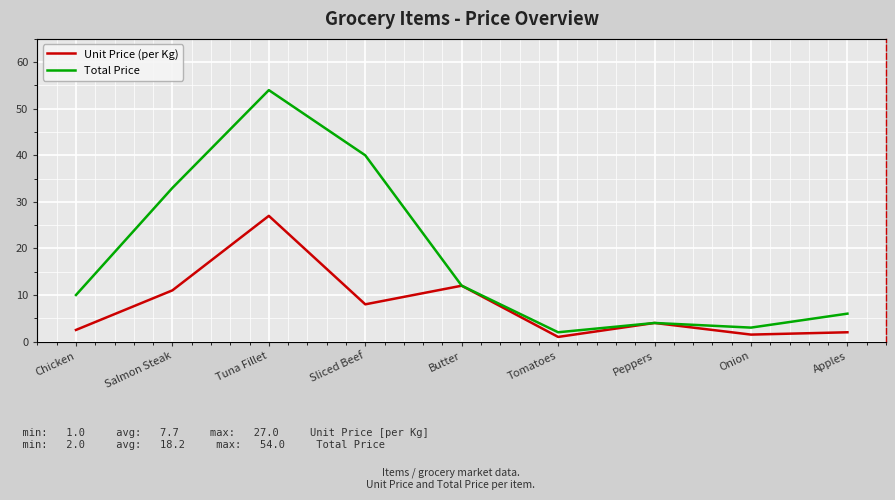

How many interior local peaks does the Total Price series have?

2